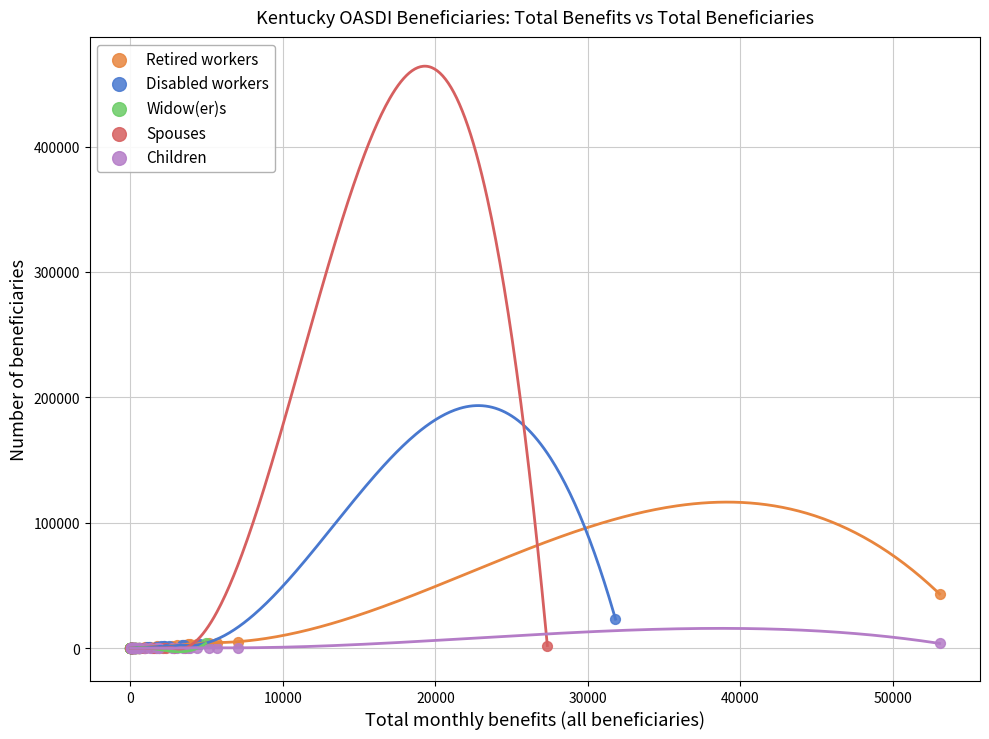

Which series reaches the maximum Y coordinate?

Retired workers